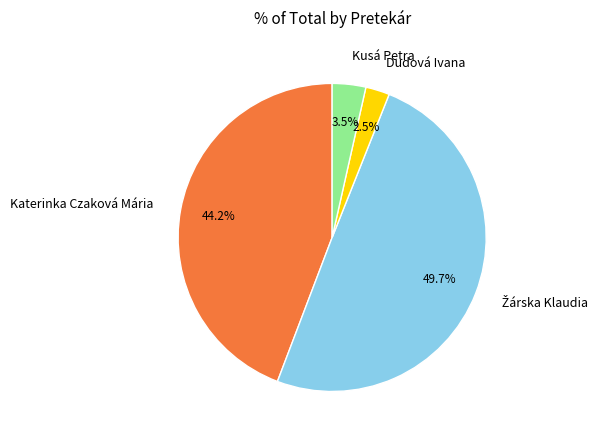

Approximately how many times larger is the value at Katerinka Czaková Mária compared to Kusá Petra?

12.6